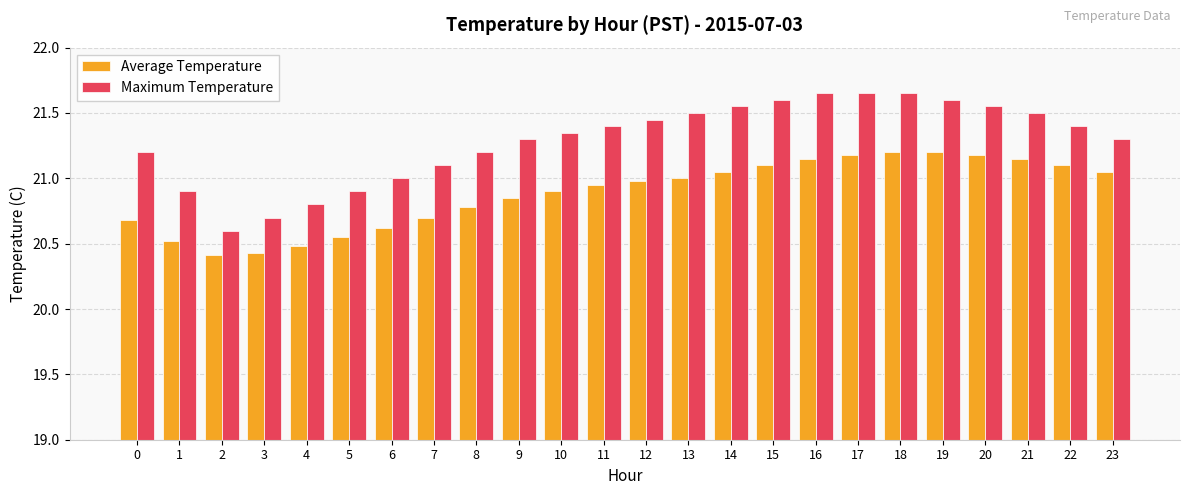

What is the difference between the maximum and minimum values in the Average Temperature series?

0.8